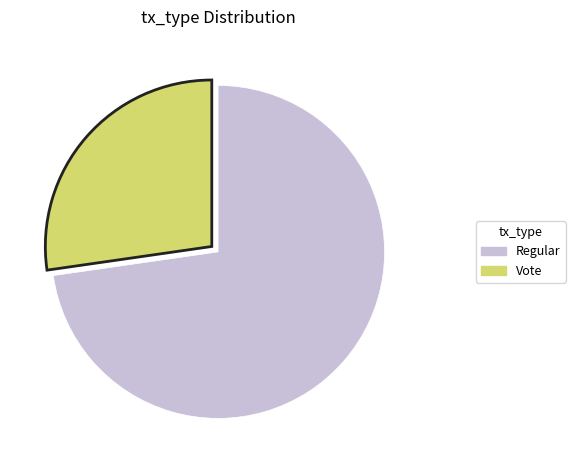

Does Regular account for over 50% of the chart?

Yes